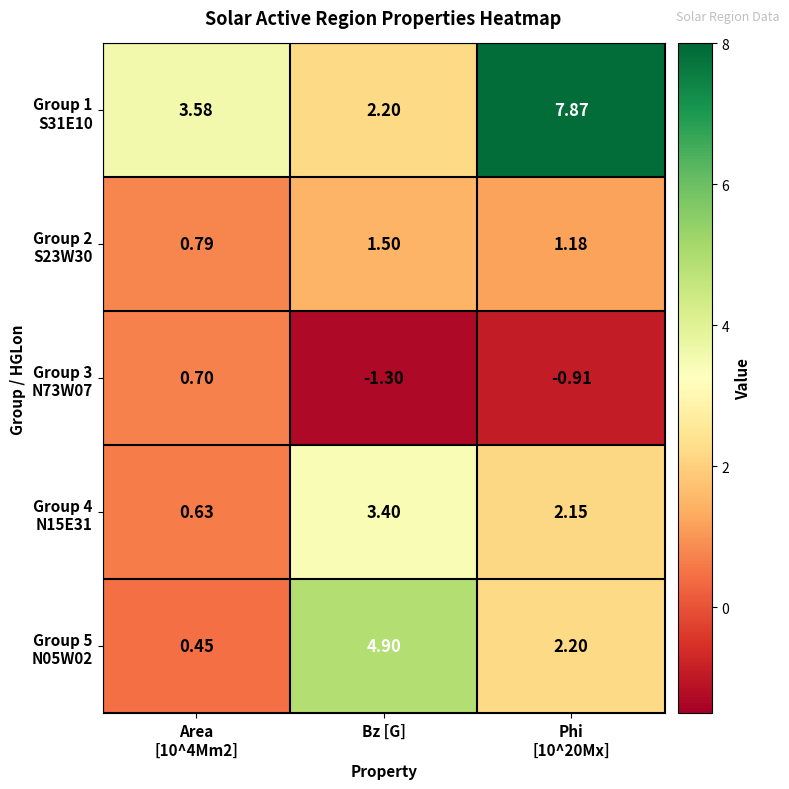

How many data points does each series have?

3